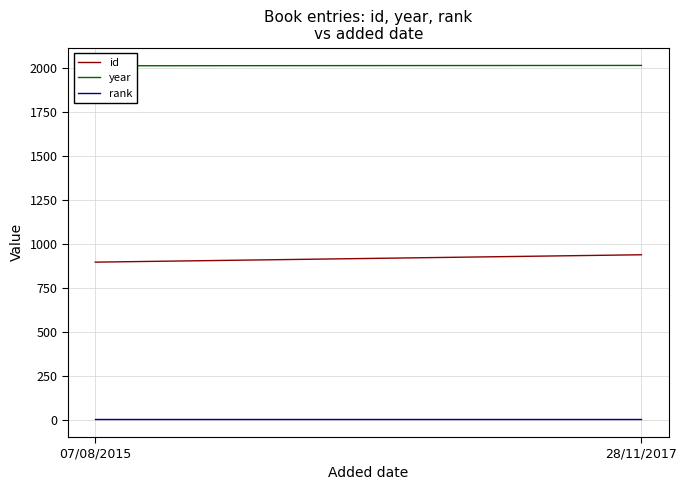

The rank series shows 2 at 07/08/2015. True or false?

False